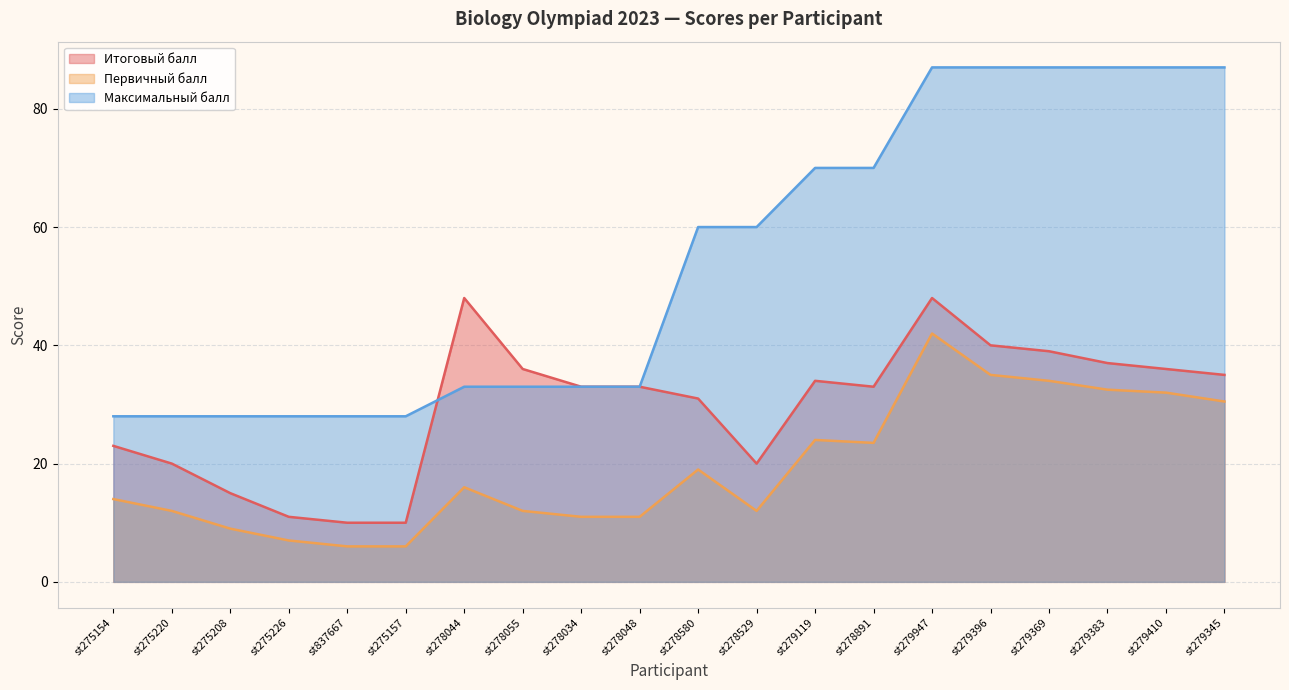

Which series has the largest total across all categories?

Максимальный балл